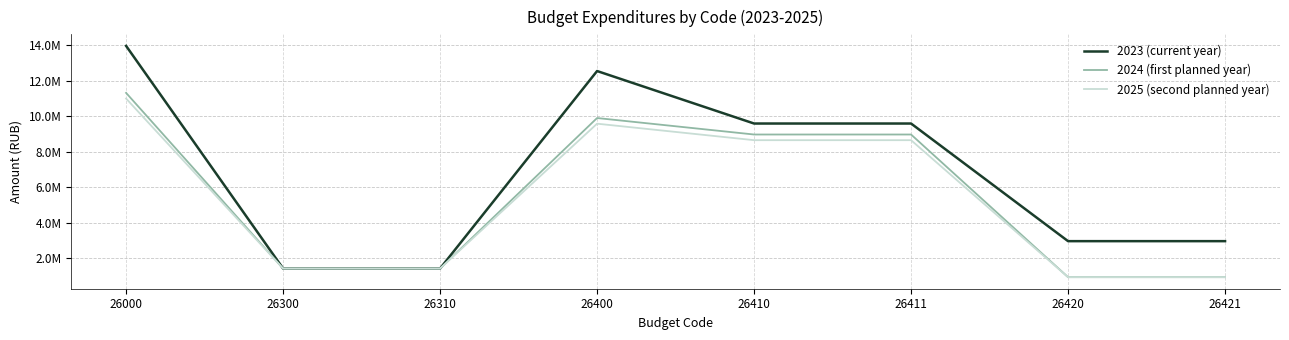

What are all the series names shown in the legend?

2023 (current year), 2024 (first planned year), 2025 (second planned year)